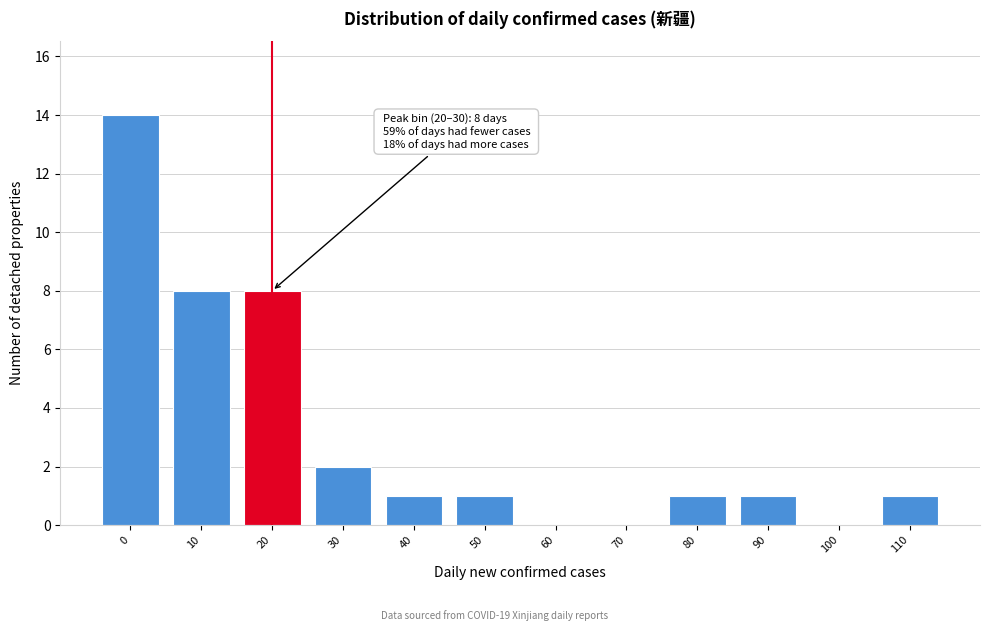

Reading right to left, what are all the values shown in this chart?

110=1	100=0	90=1	80=1	70=0	60=0	50=1	40=1	30=2	20=8	10=8	0=14